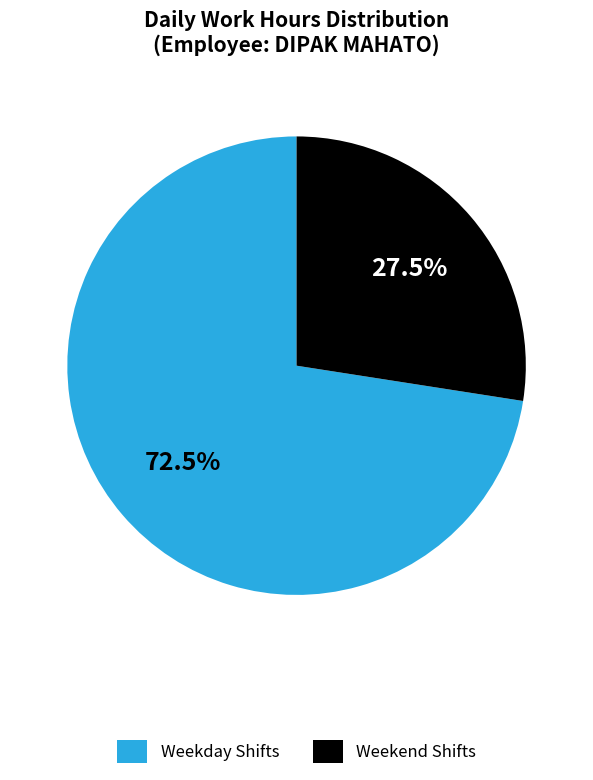

Approximately how many times larger is the value at Weekend Shifts compared to Weekday Shifts?

0.4